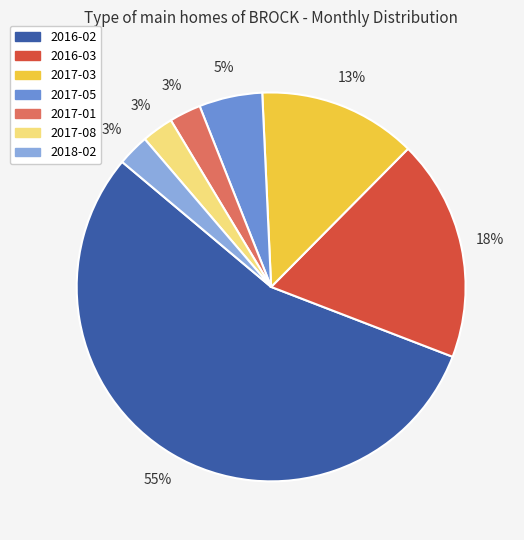

How many segments does this pie chart have?

7